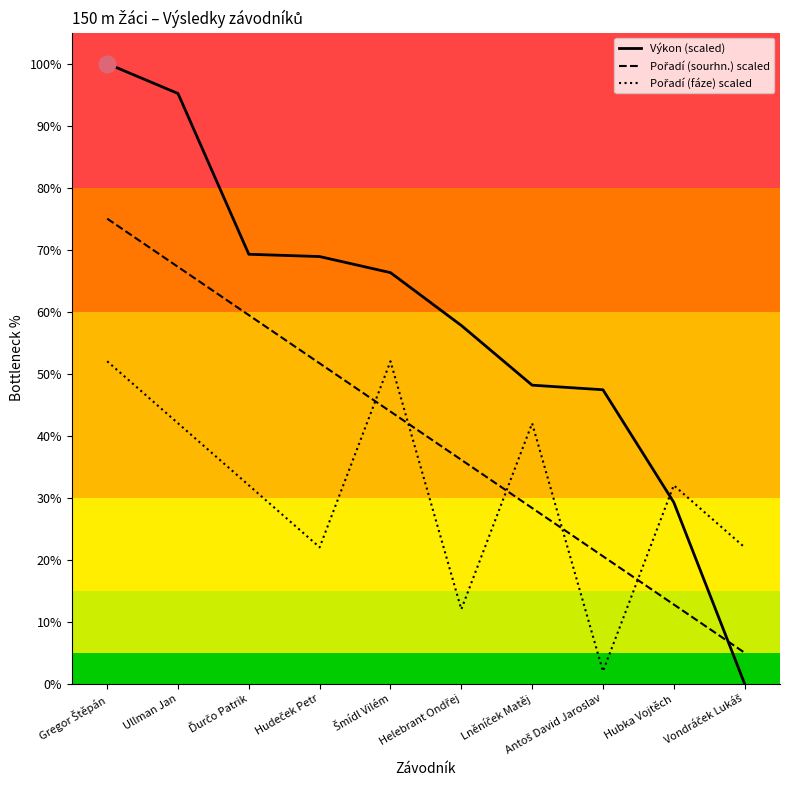

True or false: Výkon (scaled) has more than 2 interior local peaks.

False